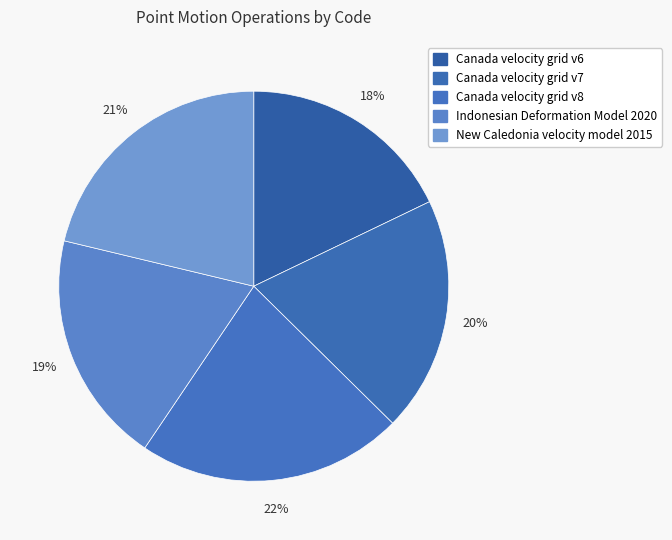

Does any single category account for the majority?

No